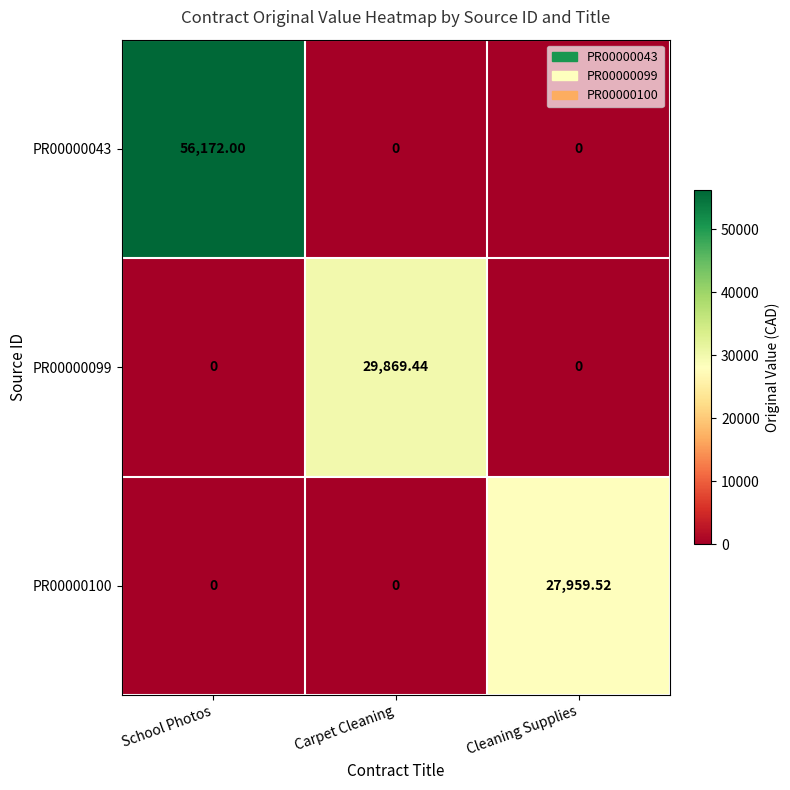

Which series has the largest total across all categories?

PR00000043